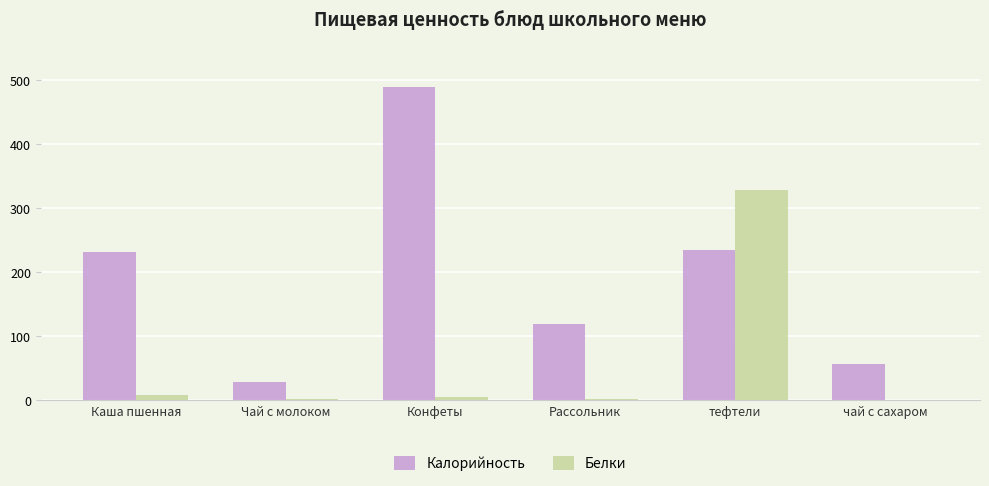

Which series changed the most between Каша пшенная and тефтели?

Белки